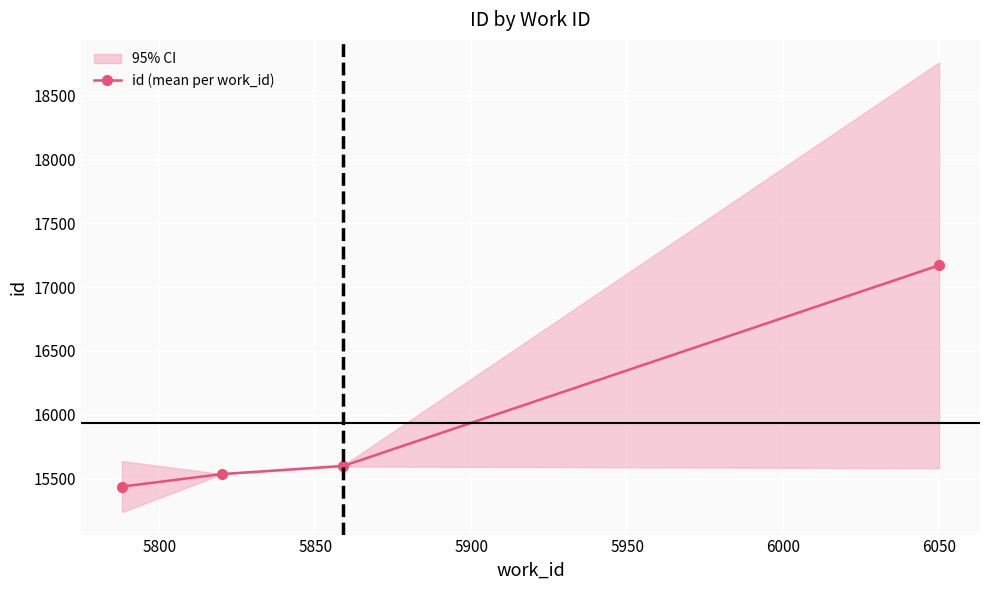

True or false: the data has more than 0 interior local peaks.

False